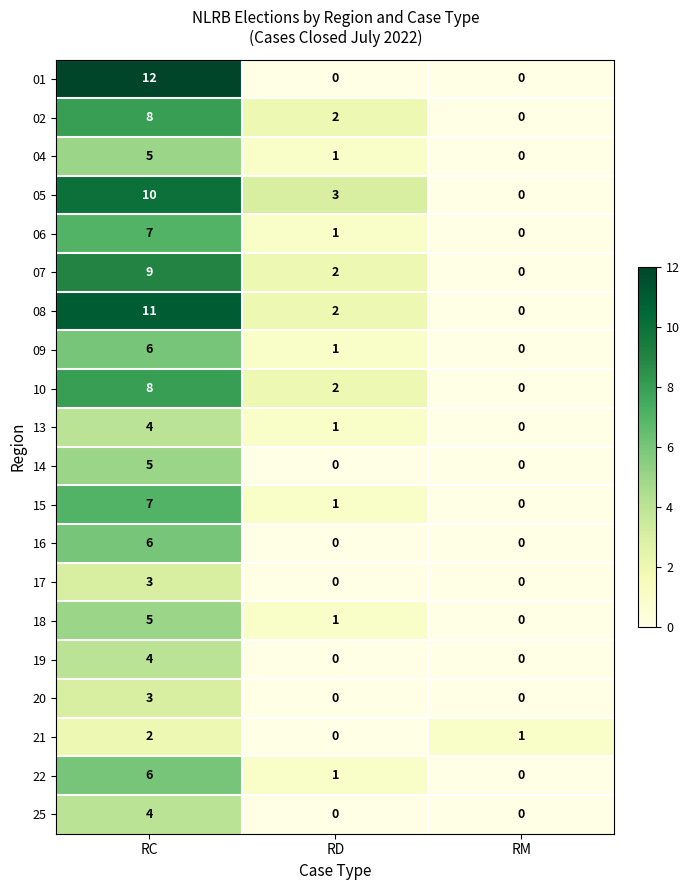

What is the total value across all series at RC?

125